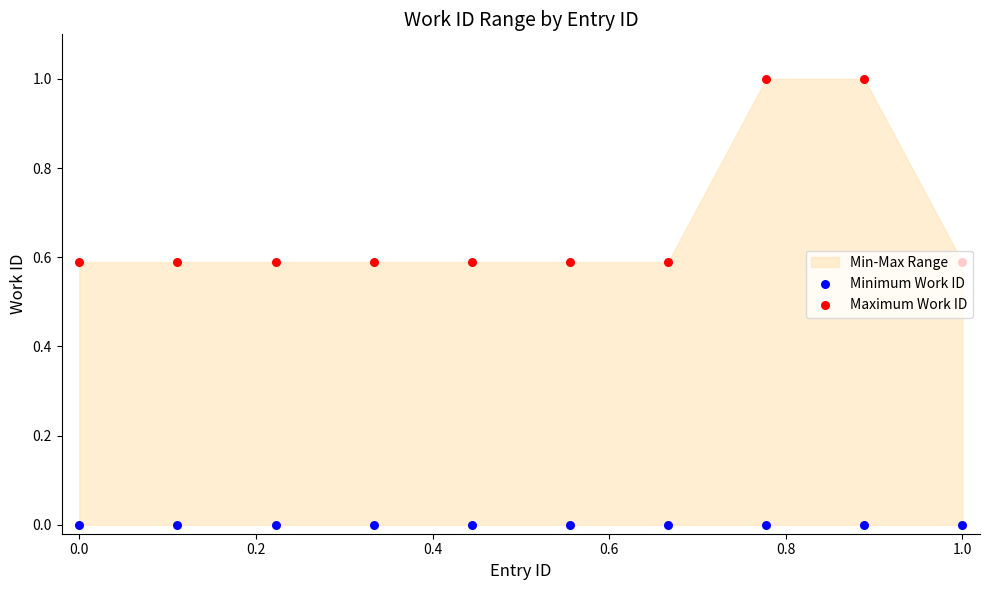

At how many categories does at least one series exceed 0?

10